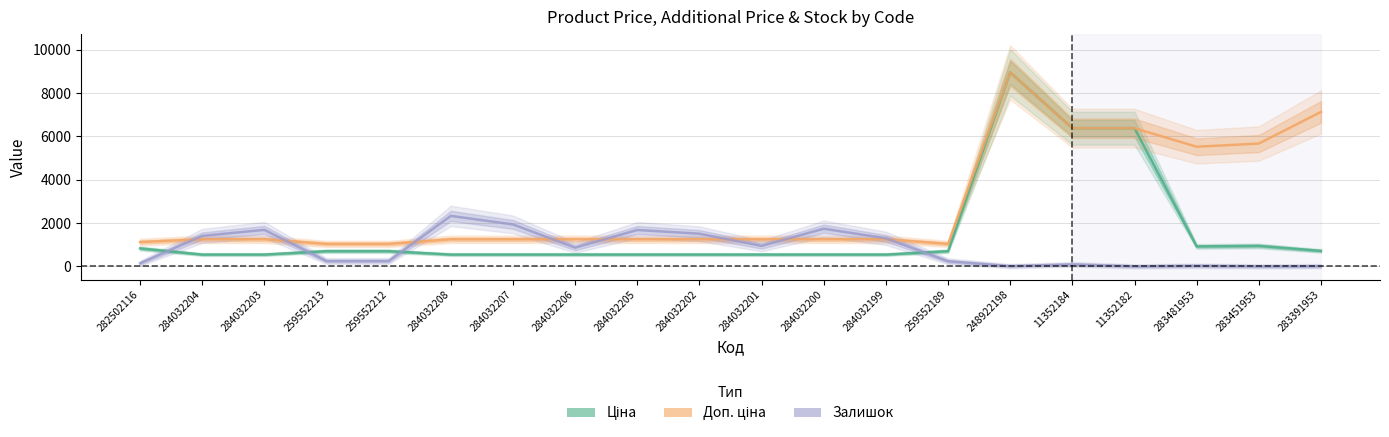

Which series has the widest spread of values?

Ціна